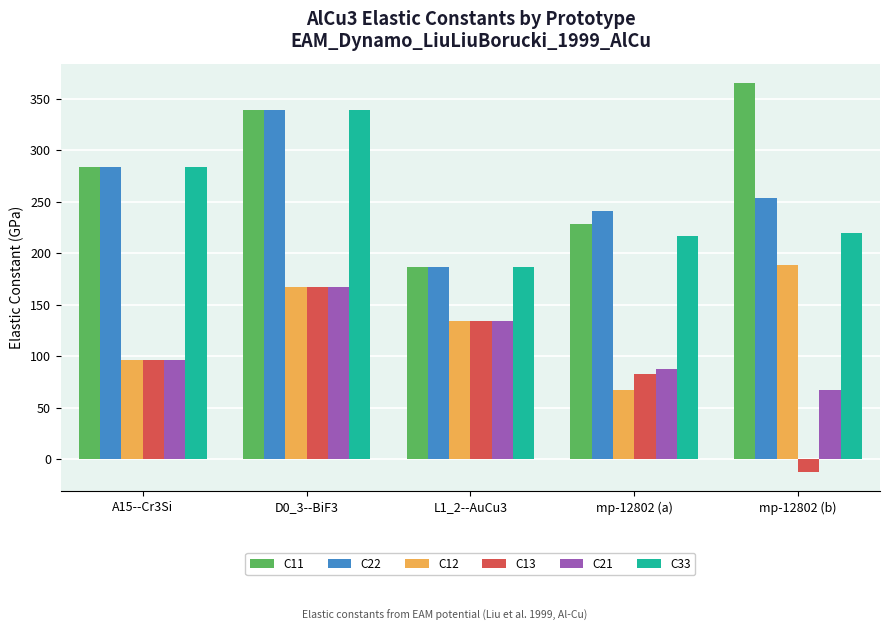

Read the C21 value at A15--Cr3Si.

95.7